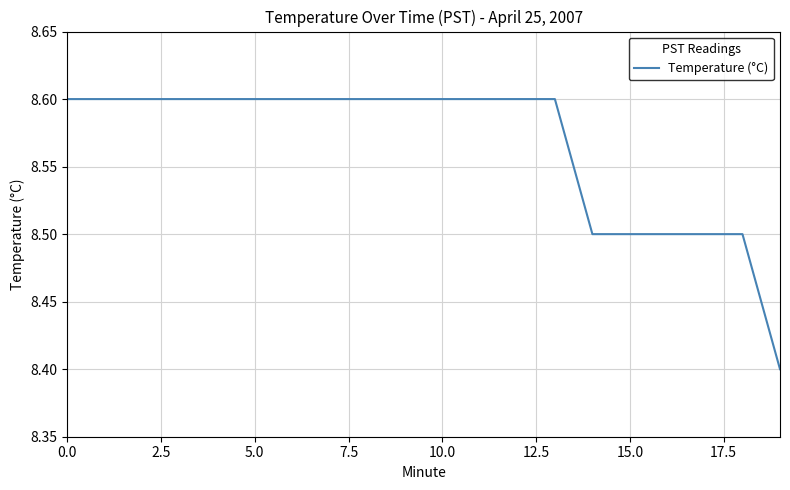

What is the maximum value shown in the chart?

8.6